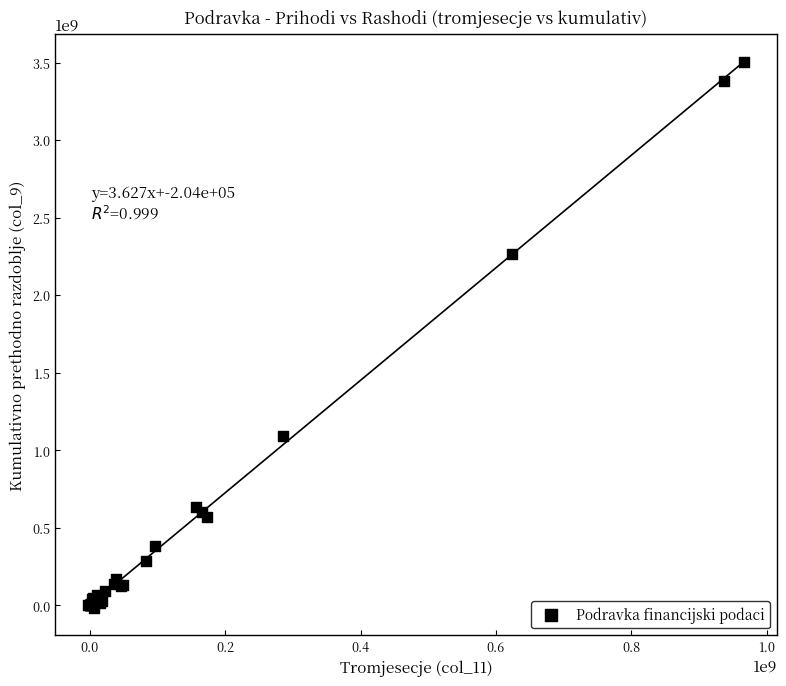

What Y value in the scatter plot is closest to 1741927028?

2266283588